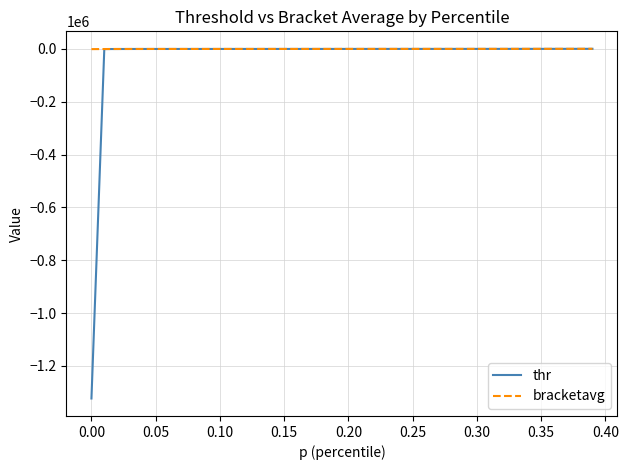

Which series has the widest spread of values?

thr